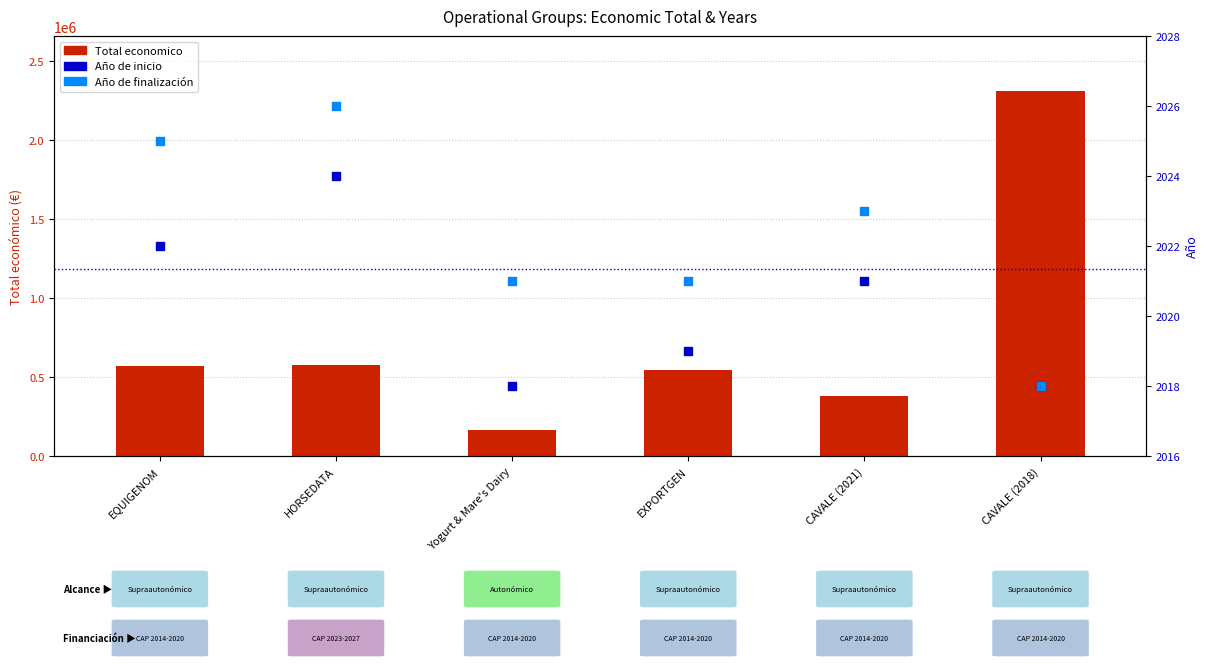

What is the total value across all series at HORSEDATA?

581688